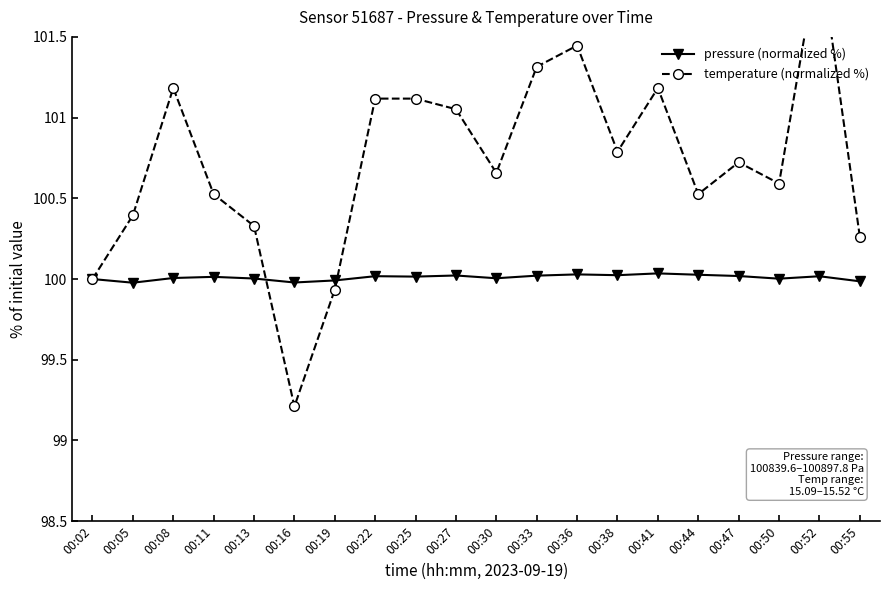

List the series in order of their peak value, highest first.

temperature (normalized %), pressure (normalized %)